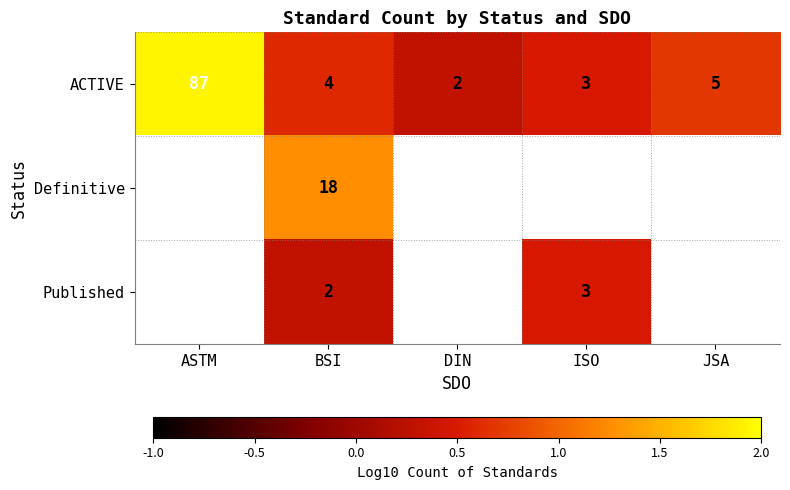

Rank the categories by ACTIVE value from lowest to highest.

DIN, ISO, BSI, JSA, ASTM